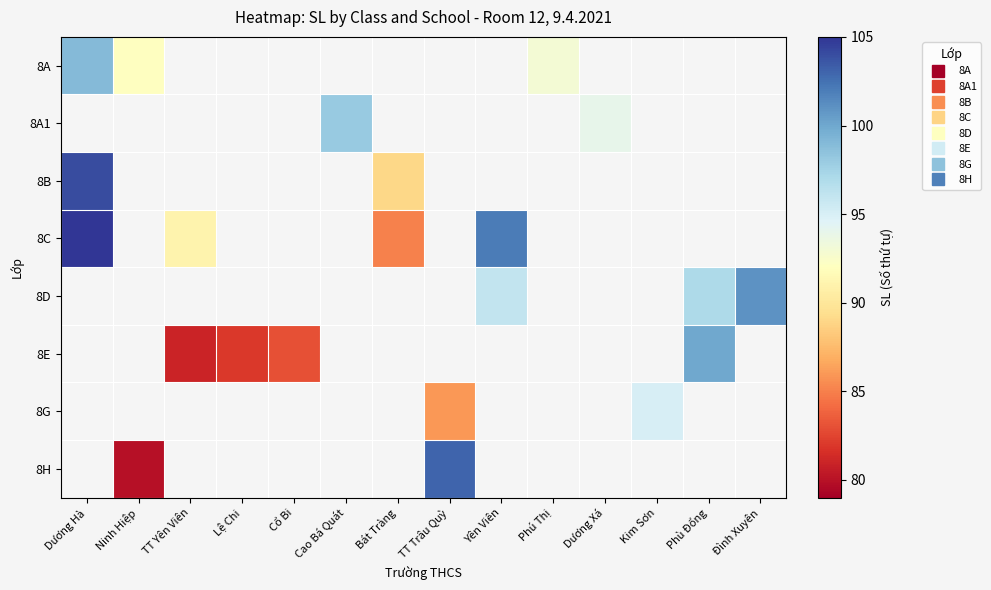

True or false: 8D has a value of 49.5 at Yên Viên.

False